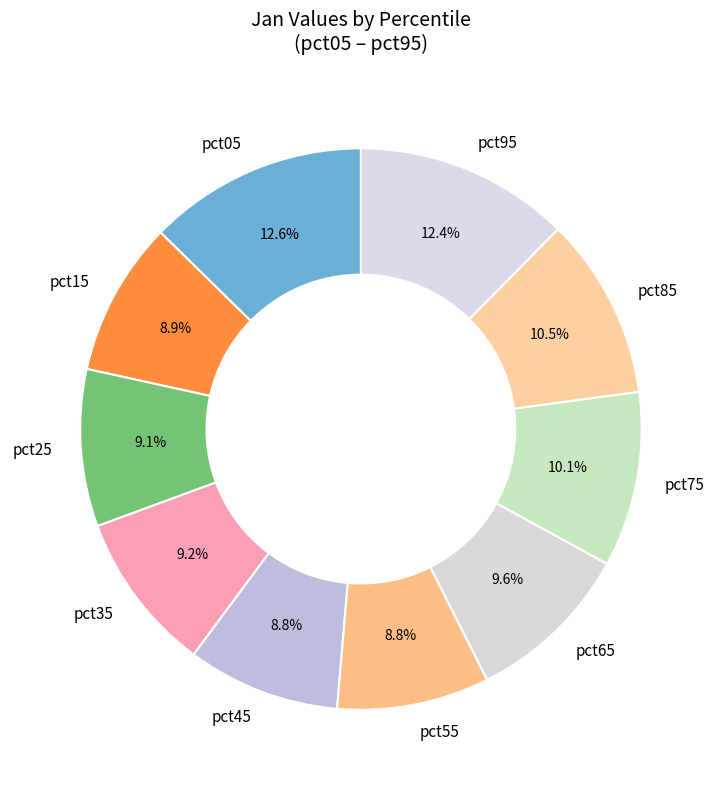

Between pct85 and pct45, which is larger?

pct85